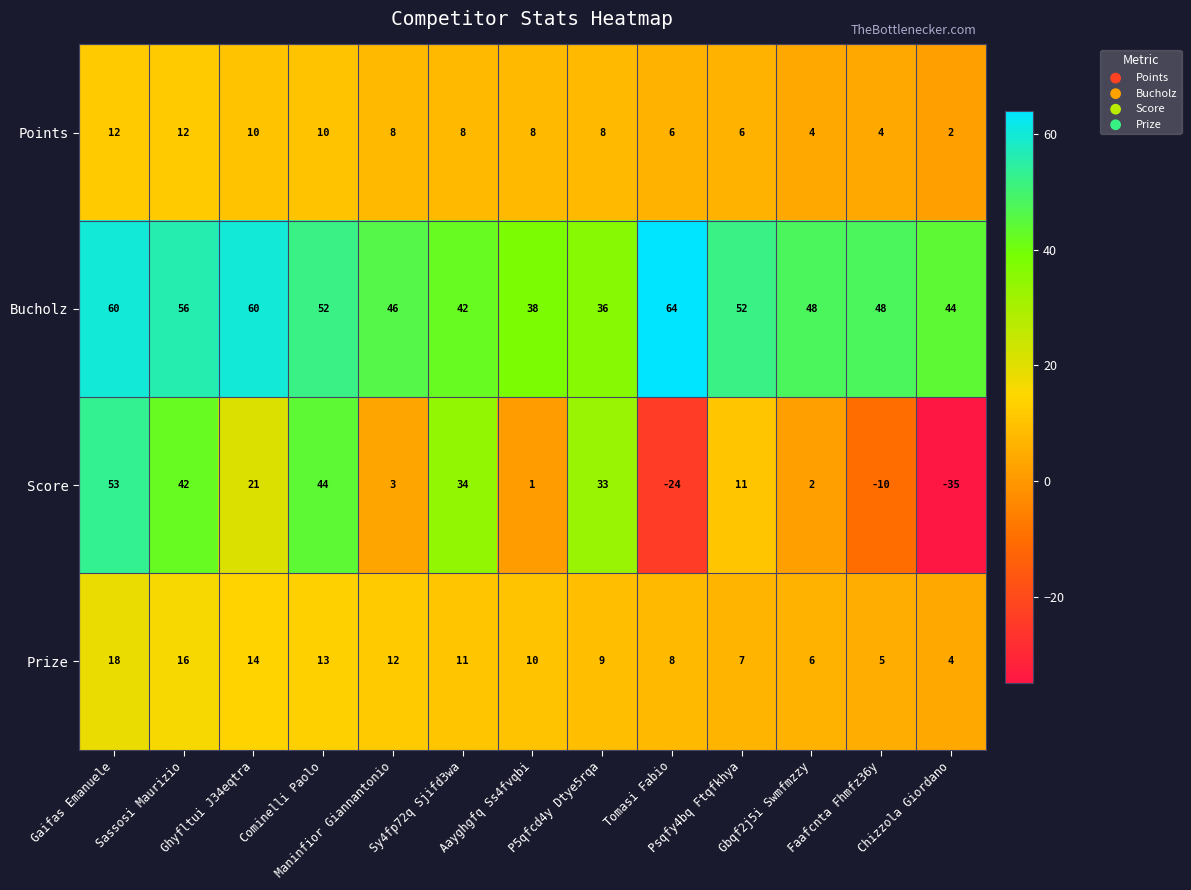

List the series in order of their peak value, lowest first.

Points, Prize, Score, Bucholz